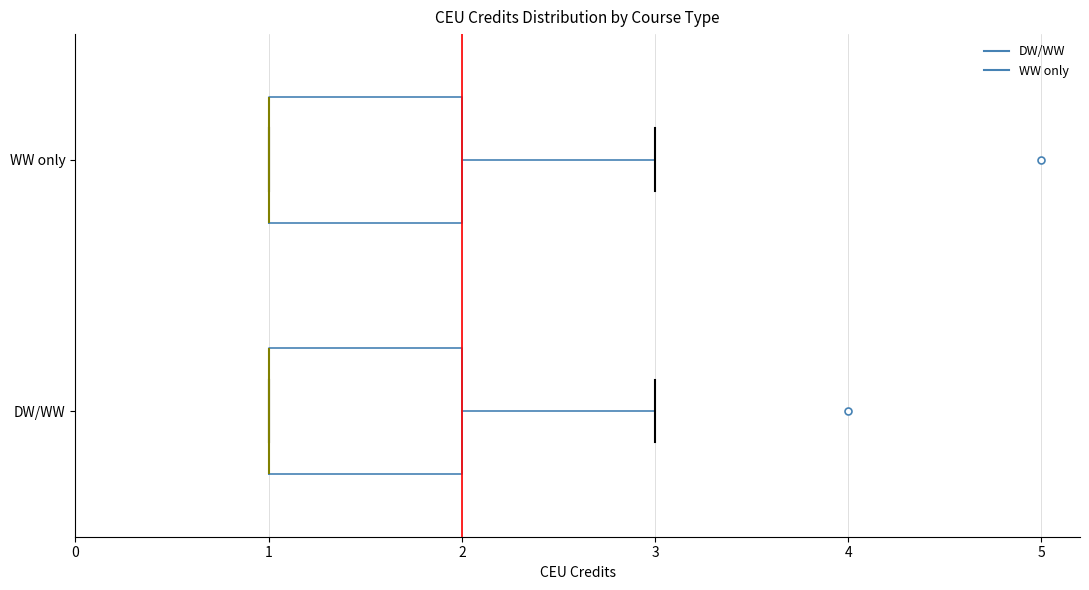

Where is the right edge of the box for WW only on the x-axis? The values are not printed on the chart, so give them approximately, as read against the axis.

2